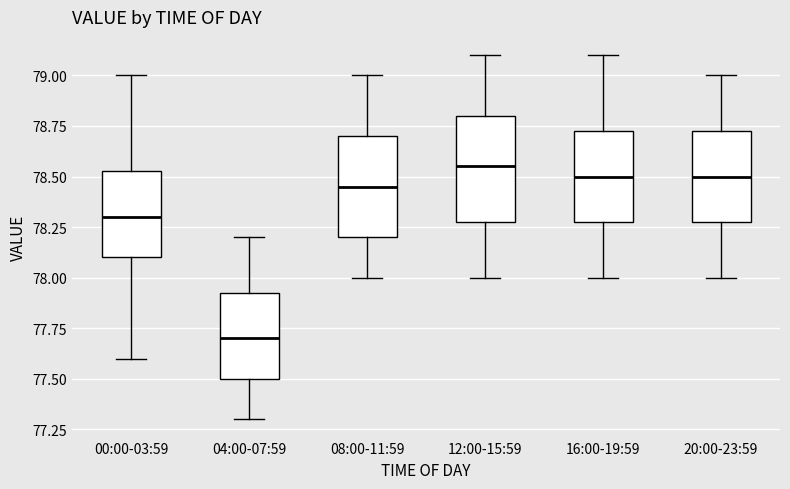

Where is the upper edge of the box for 20:00-23:59 on the y-axis? The values are not printed on the chart, so give them approximately, as read against the axis.

78.75